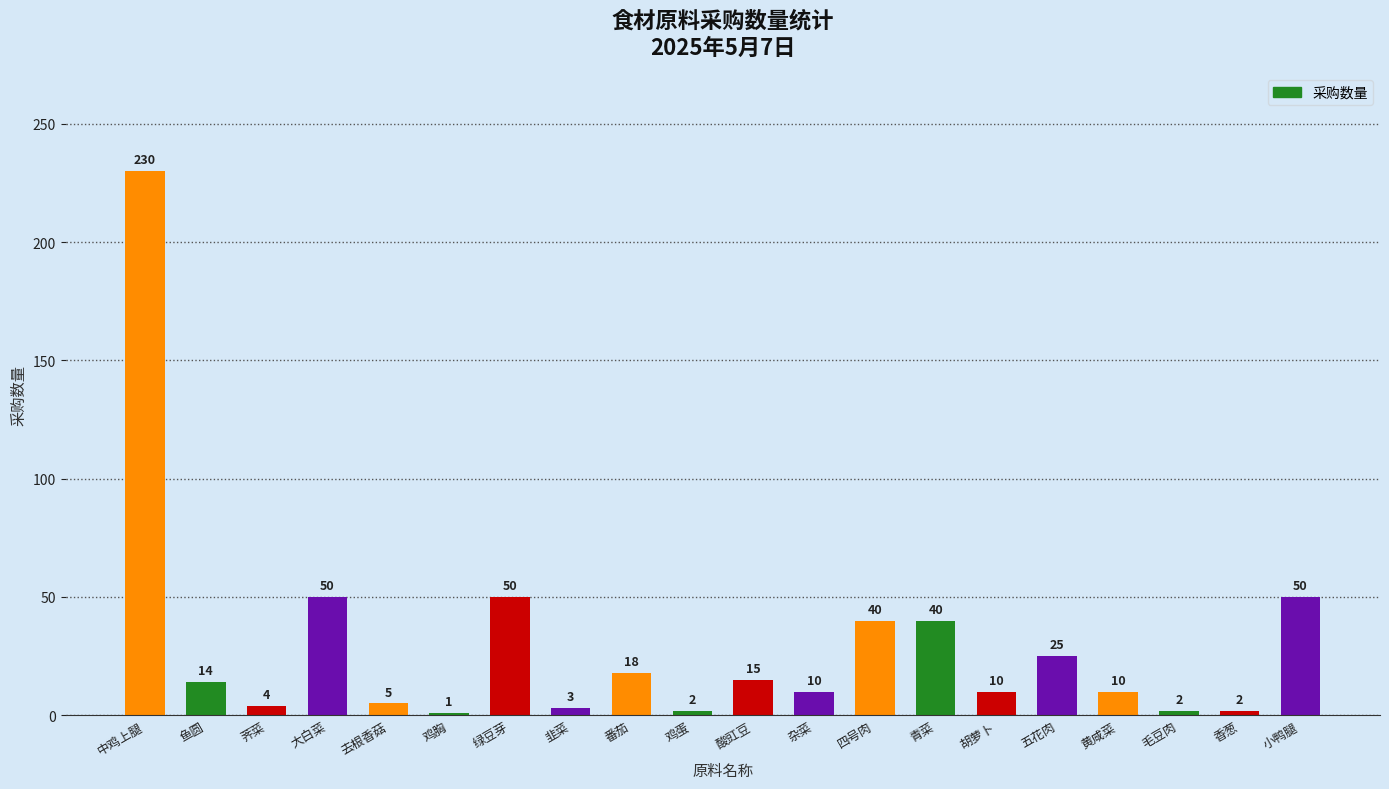

What is the change in value from 中鸡上腿 to 小鸭腿?

-180